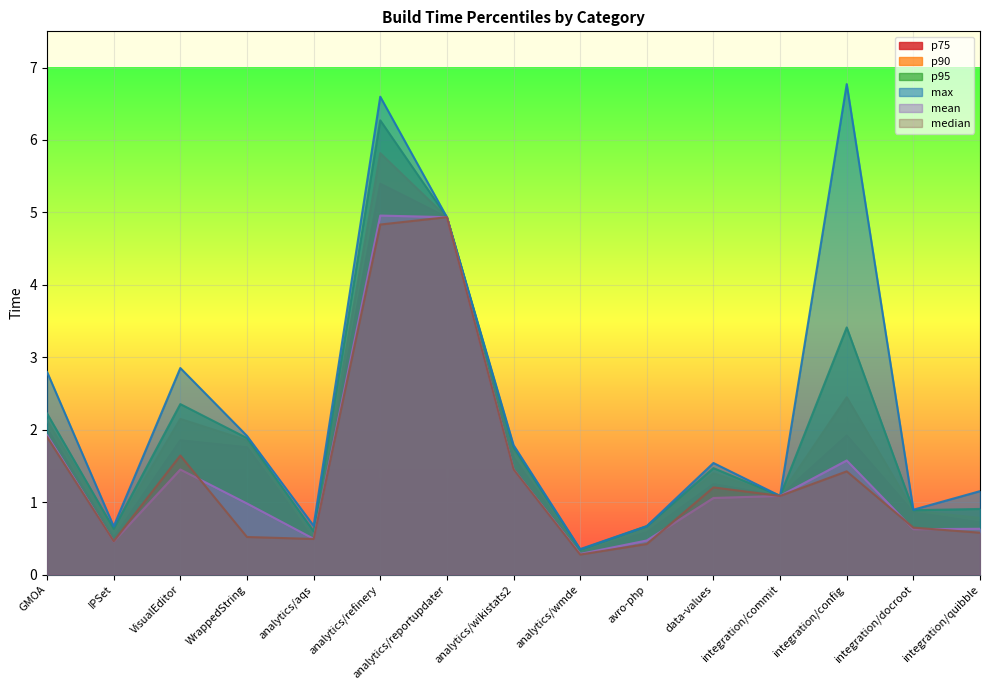

True or false: p95 and median intersect in this chart.

False